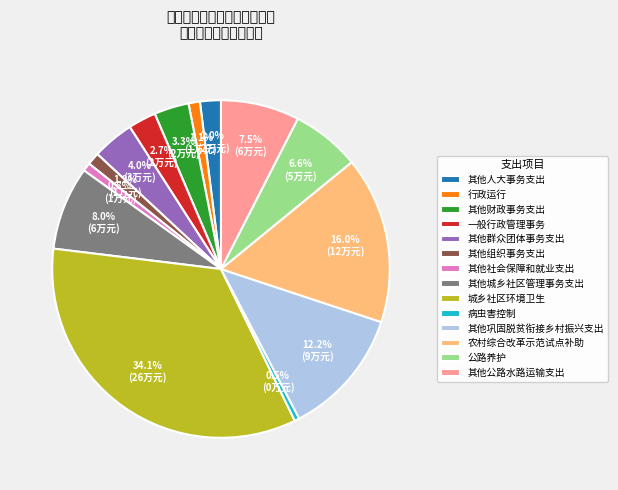

To the nearest percent, what is the difference between the largest and smallest slice percentages?

34%